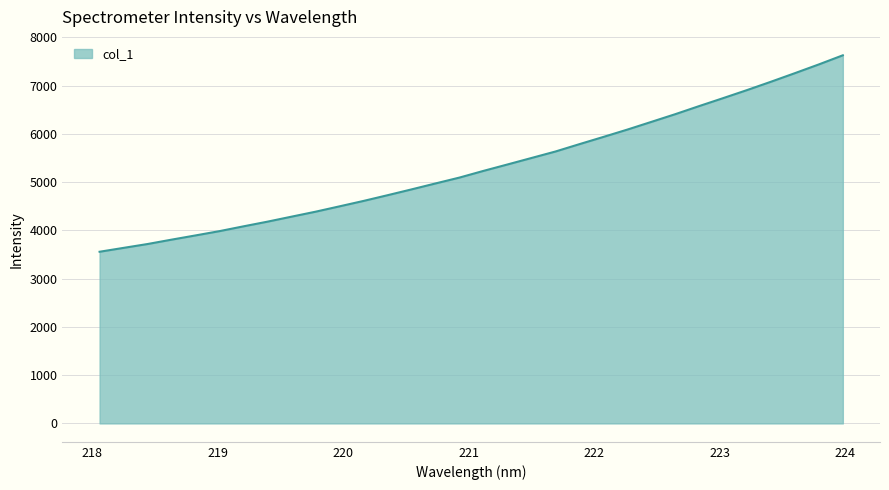

True or false: there are more than 1 points higher than both neighbors.

False